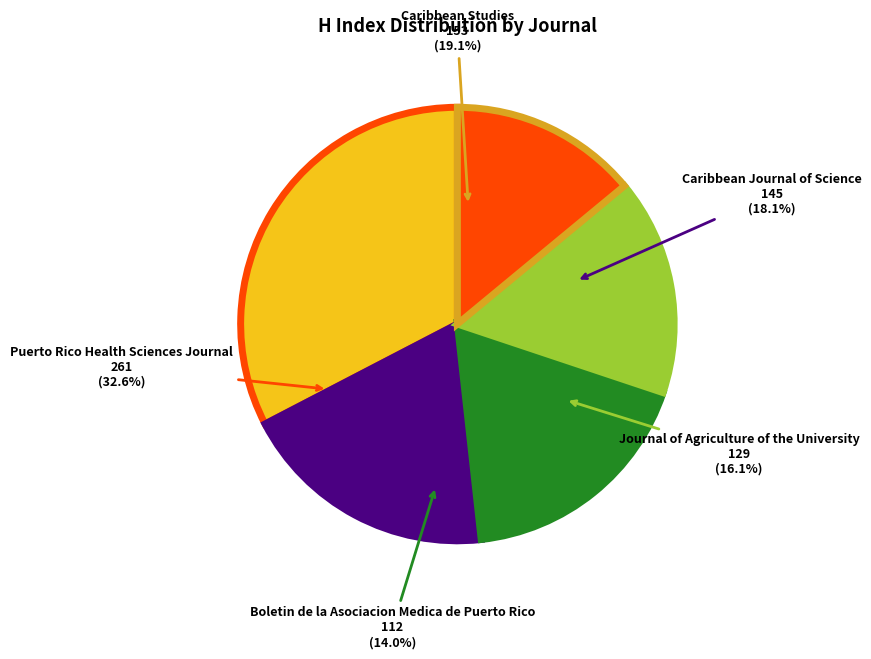

To the nearest percent, what is the combined percentage of Boletin de la Asociacion Medica de Puerto Rico and Journal of Agriculture of the University?

30%